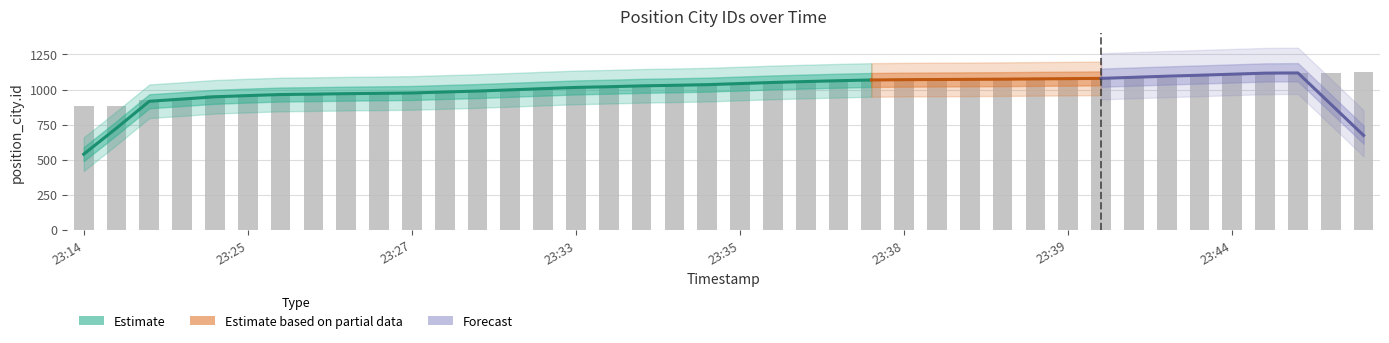

Reading left to right, list all the values displayed in this chart.

882	885	923	931	959	960	966	967	968	973	977	978	980	1003	1006	1020	1022	1023	1028	1037	1040	1045	1062	1068	1069	1070	1071	1073	1074	1075	1076	1081	1082	1083	1114	1115	1116	1119	1120	1122